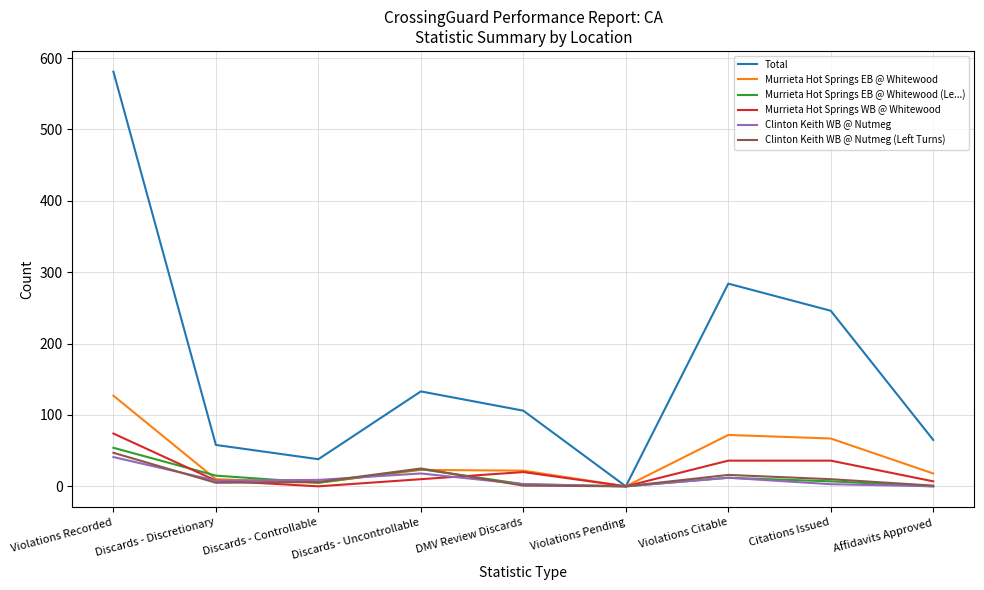

Which series has the widest spread of values?

Total